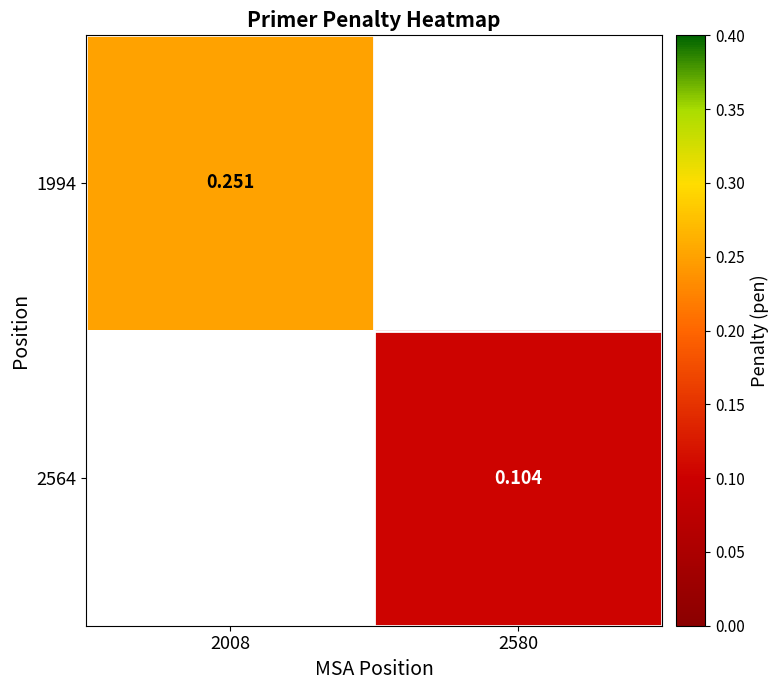

Is the value of 2564 at 2580 greater than the value of 1994 at 2008?

No